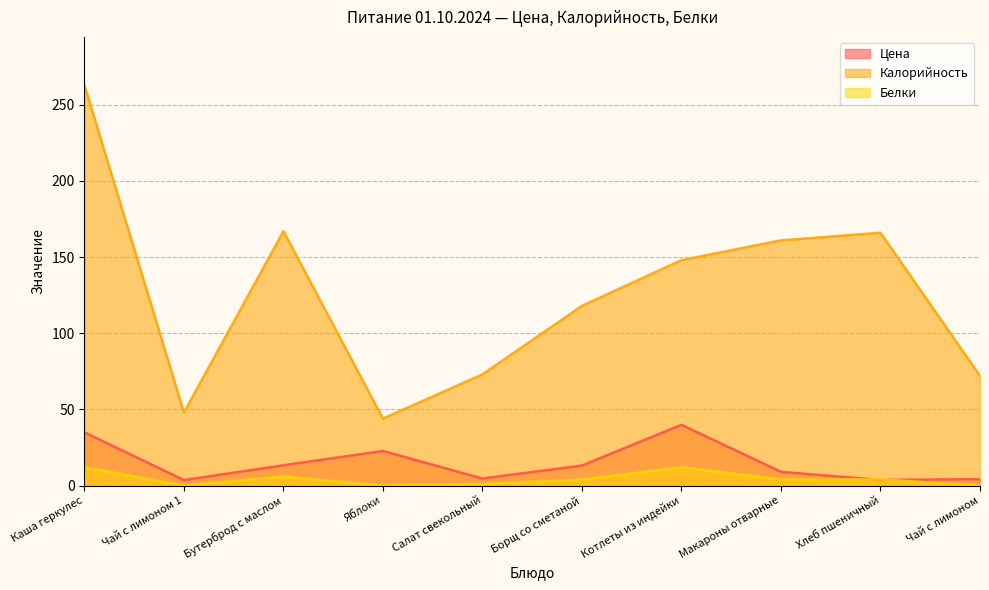

At Хлеб пшеничный, list the series in order from largest to smallest.

Калорийность, Белки, Цена